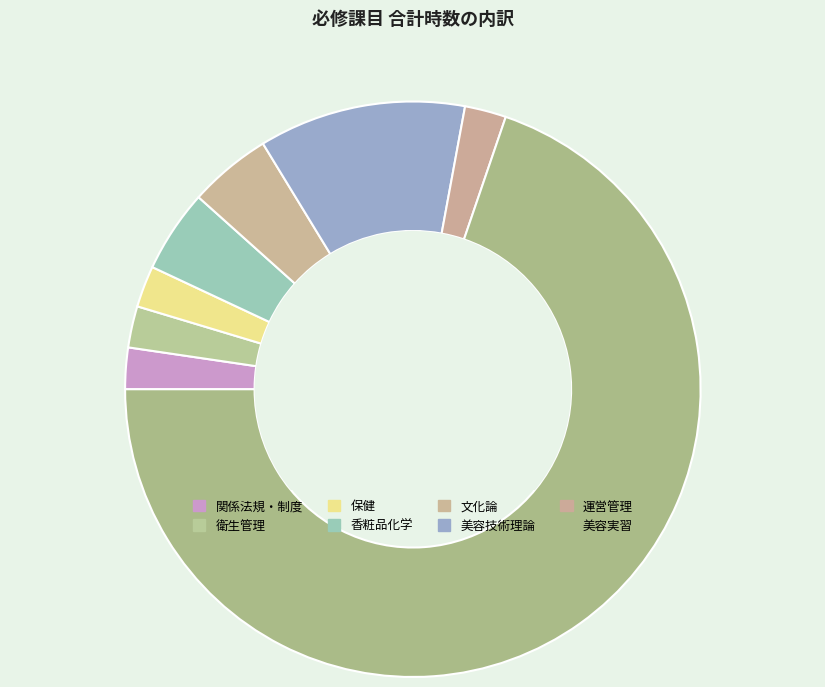

What is the largest slice in the pie chart?

美容実習